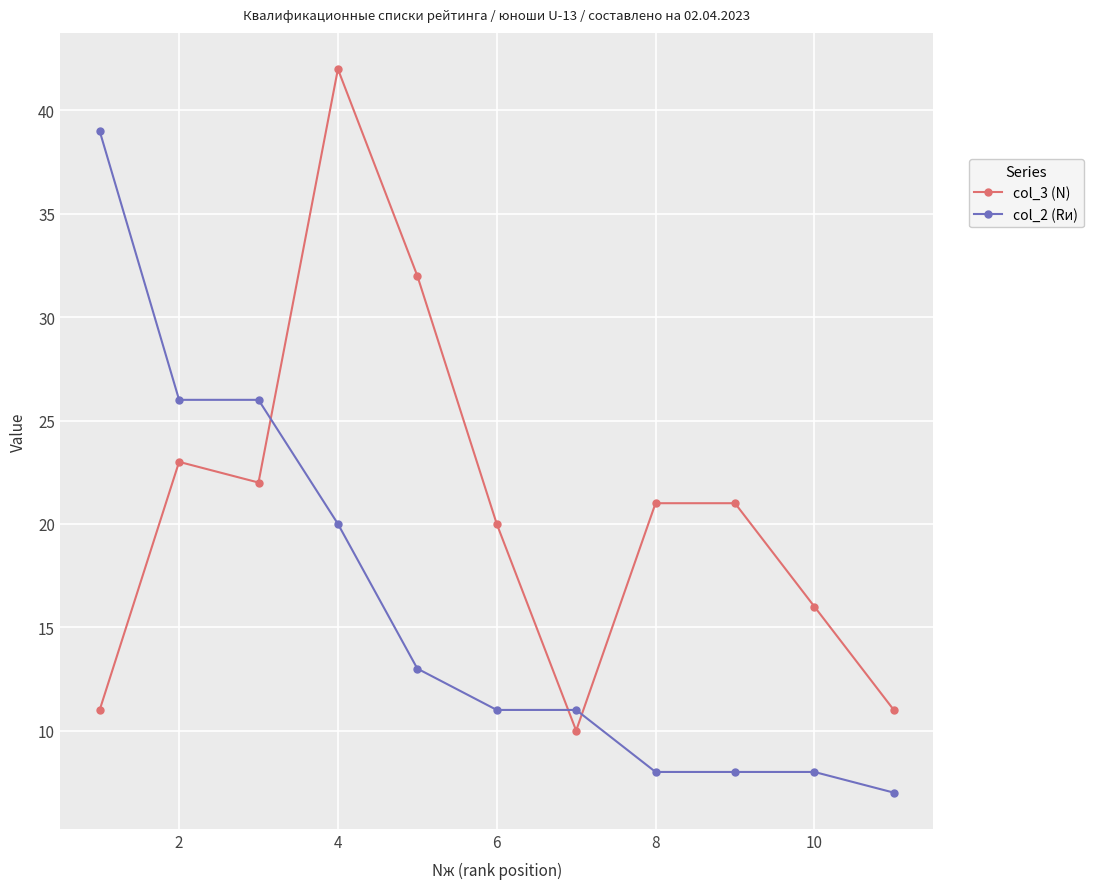

Rank the series by their average value, from lowest to highest.

col_2 (Rи), col_3 (N)